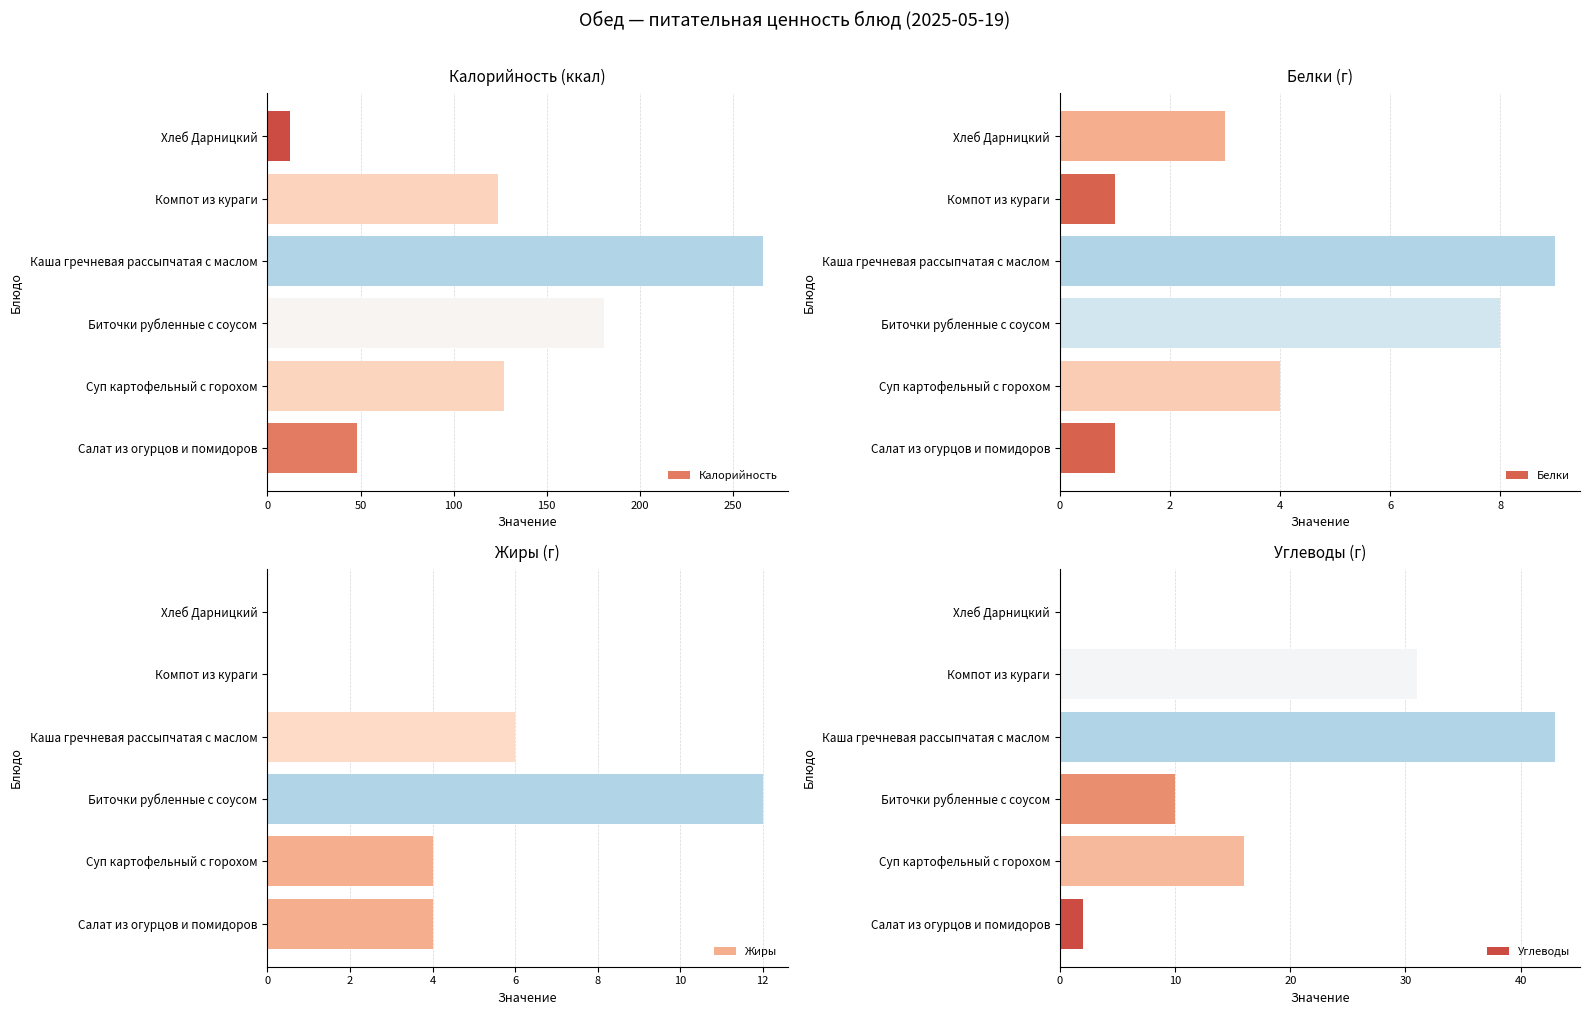

Which category has the lowest value in the Калорийность series?

Хлеб Дарницкий